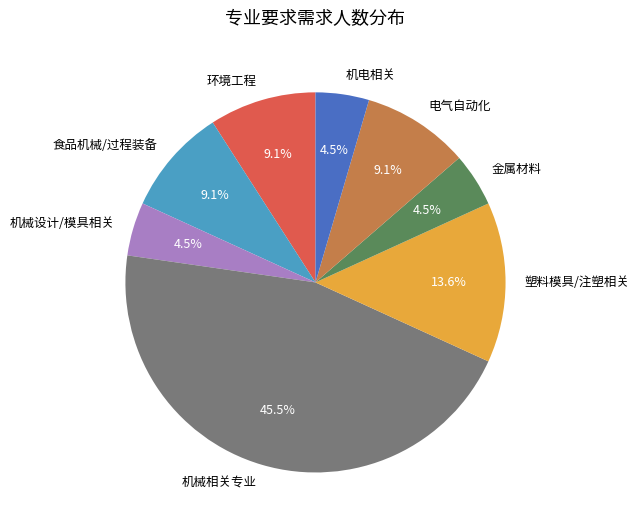

Between 食品机械/过程装备 and 机械设计/模具相关, which is larger?

食品机械/过程装备